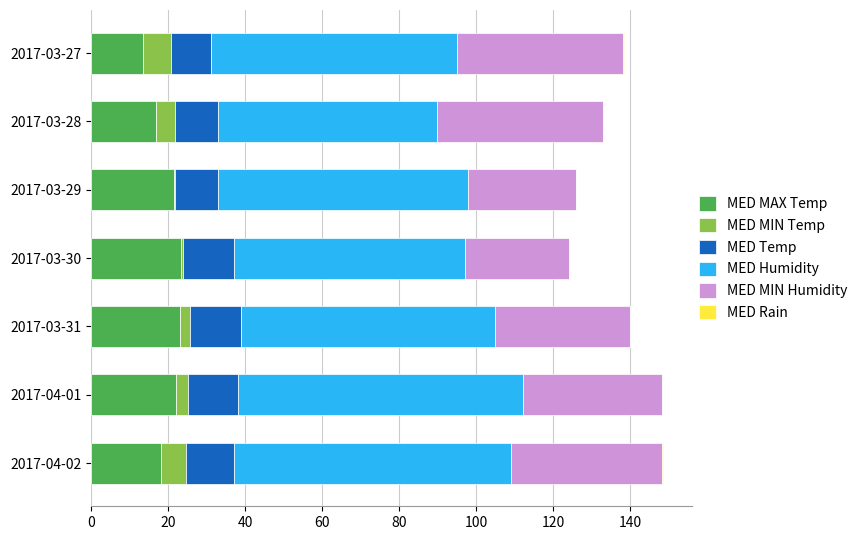

What is the maximum value for MED MAX Temp?

23.3